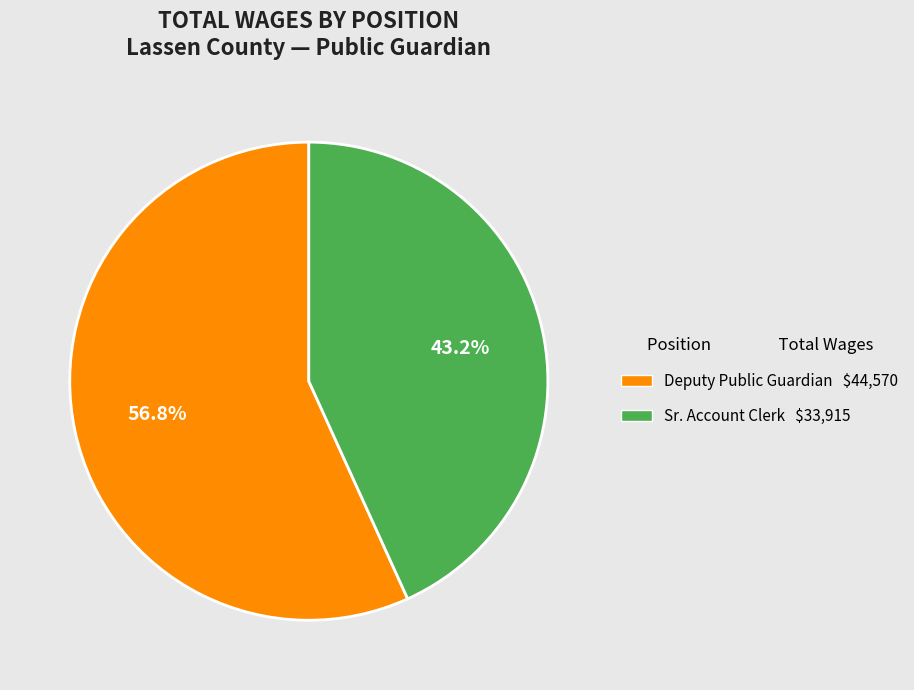

Is it true that Sr. Account Clerk is 43% of the pie?

True